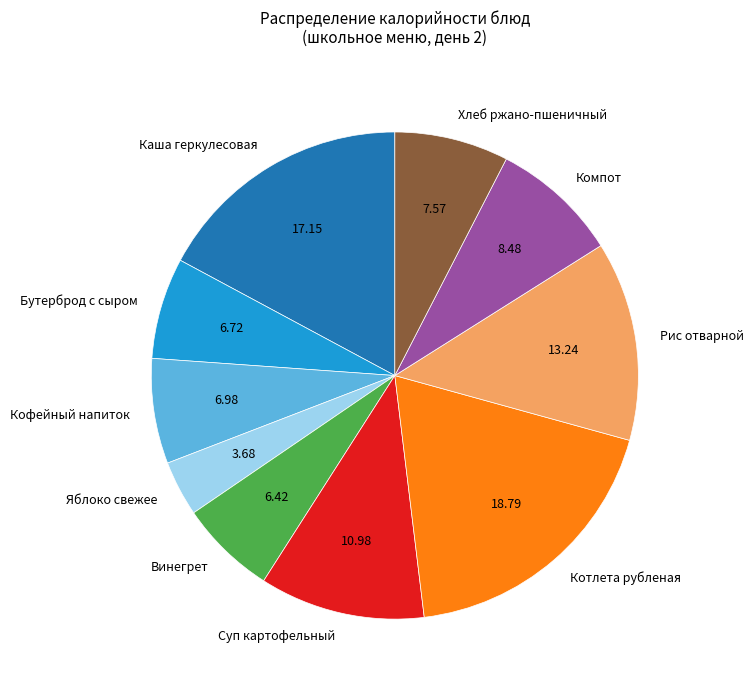

Does Суп картофельный account for over 50% of the chart?

No